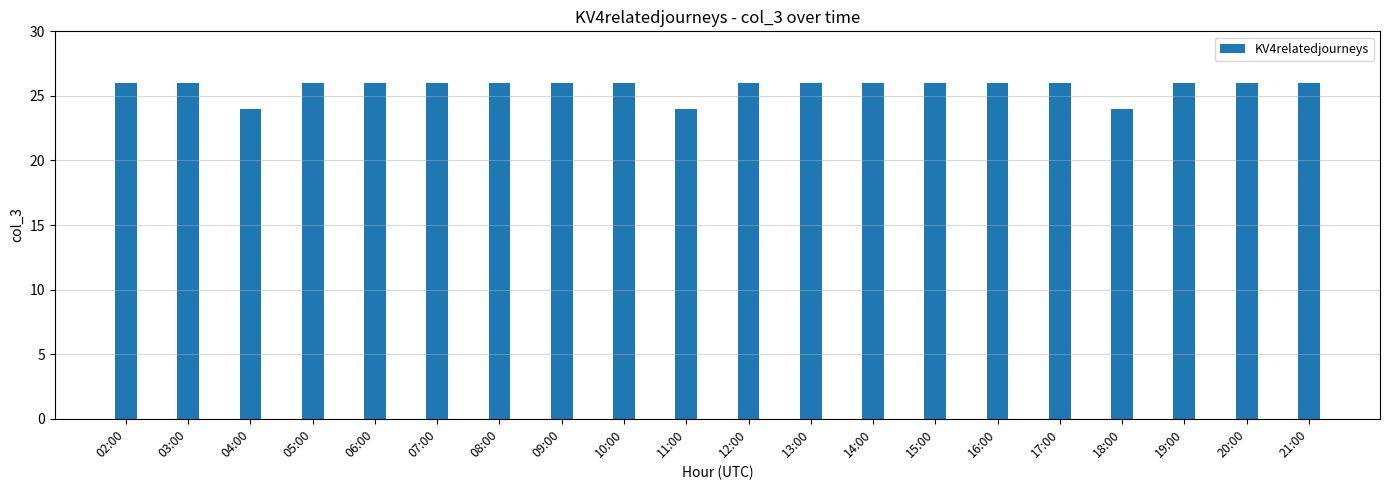

What is the value of the 17th bar from the left?

24